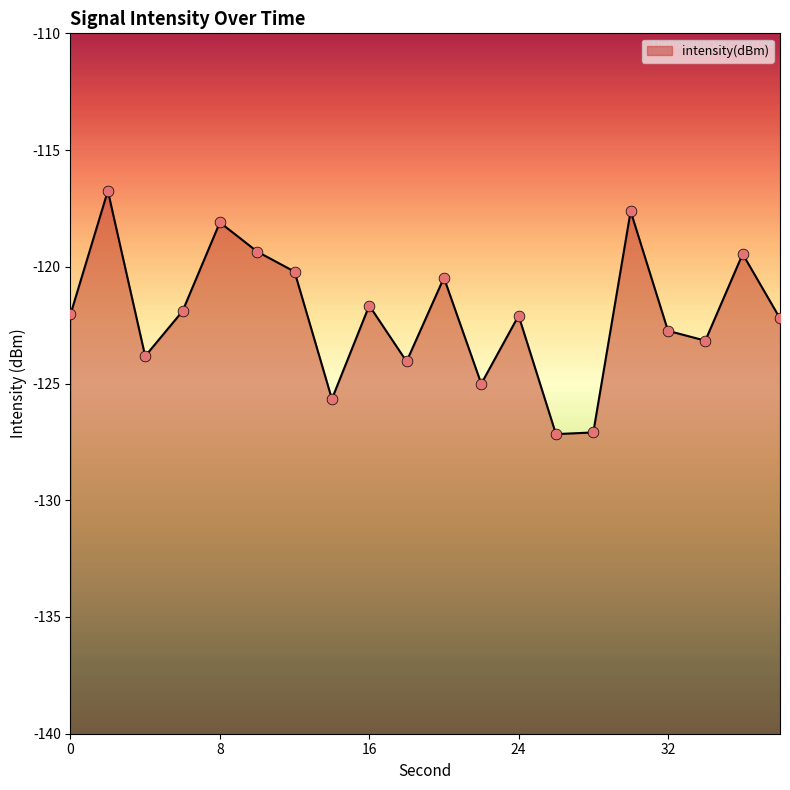

What is the change in value from 16 to 24?

-0.4